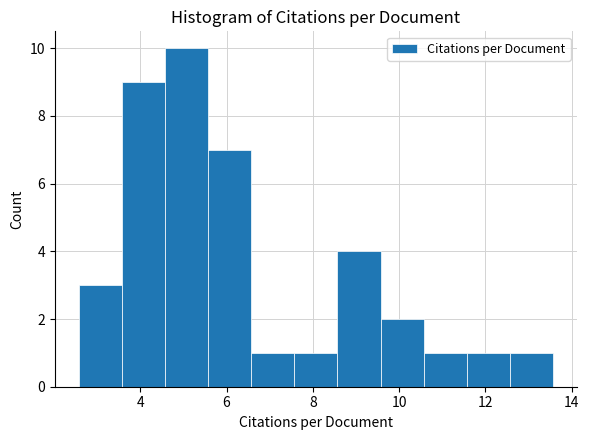

Reading left to right, list every bar in this chart as the range it spans on the x-axis followed by its height. Neither the bar edges nor the heights are printed on the chart, so give them approximately, as read against the axes.

2.6 to 3.6: 3
3.6 to 4.6: 9
4.6 to 5.6: 10
5.6 to 6.6: 7
6.6 to 7.6: 1
7.6 to 8.6: 1
8.6 to 9.6: 4
9.6 to 10.6: 2
10.6 to 11.6: 1
11.6 to 12.6: 1
12.6 to 13.6: 1